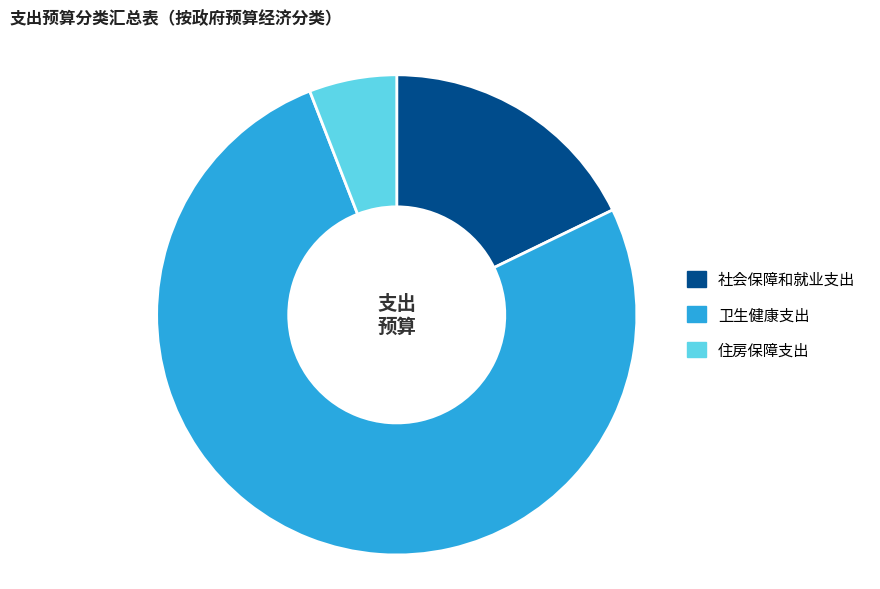

Do 社会保障和就业支出 and 住房保障支出 together represent more than half of the pie?

No